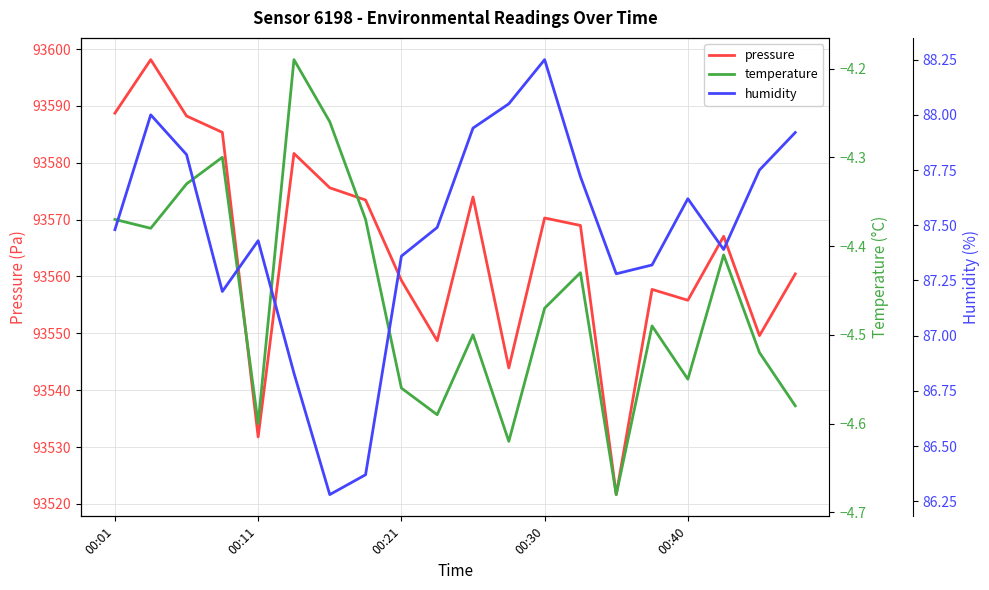

Reading right to left, extract all data points from this chart.

pressure: 93560.4	93549.6	93567.1	93555.8	93557.7	93521.6	93569.0	93570.3	93543.9	93574.0	93548.7	93559.3	93573.4	93575.6	93581.6	93531.8	93585.3	93588.2	93598.1	93588.7
temperature: -4.6	-4.5	-4.4	-4.5	-4.5	-4.7	-4.4	-4.5	-4.6	-4.5	-4.6	-4.6	-4.4	-4.3	-4.2	-4.6	-4.3	-4.3	-4.4	-4.4
humidity: 87.9	87.8	87.4	87.6	87.3	87.3	87.7	88.2	88.0	87.9	87.5	87.4	86.4	86.3	86.8	87.4	87.2	87.8	88.0	87.5